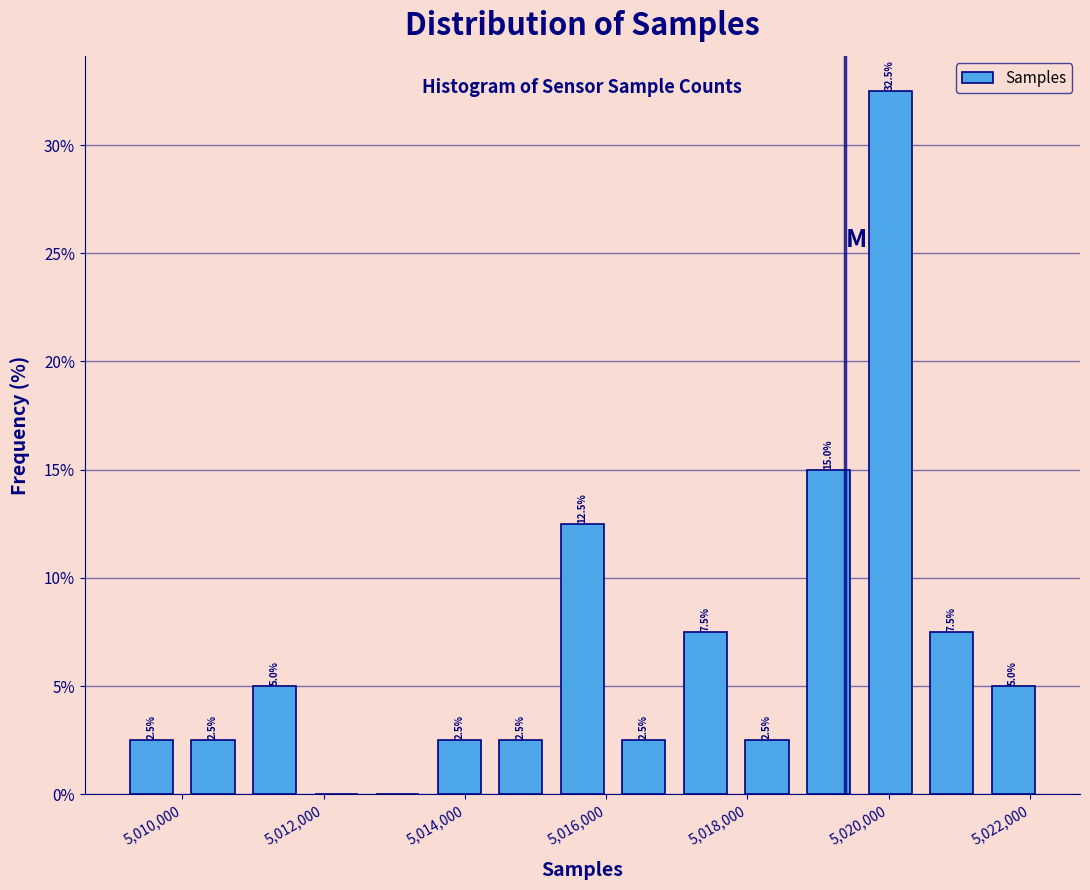

Over which range of the x-axis is the bar tallest?

5019600 to 5020400